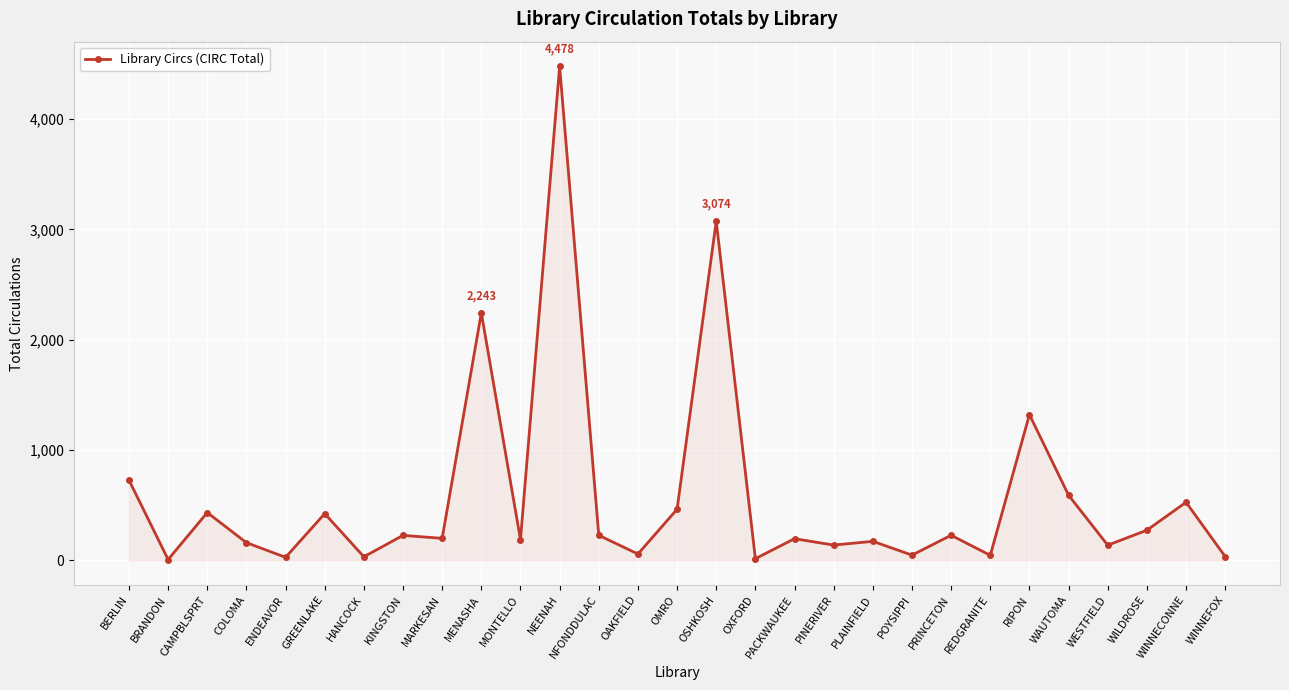

Which has a higher value, OSHKOSH or WAUTOMA?

OSHKOSH